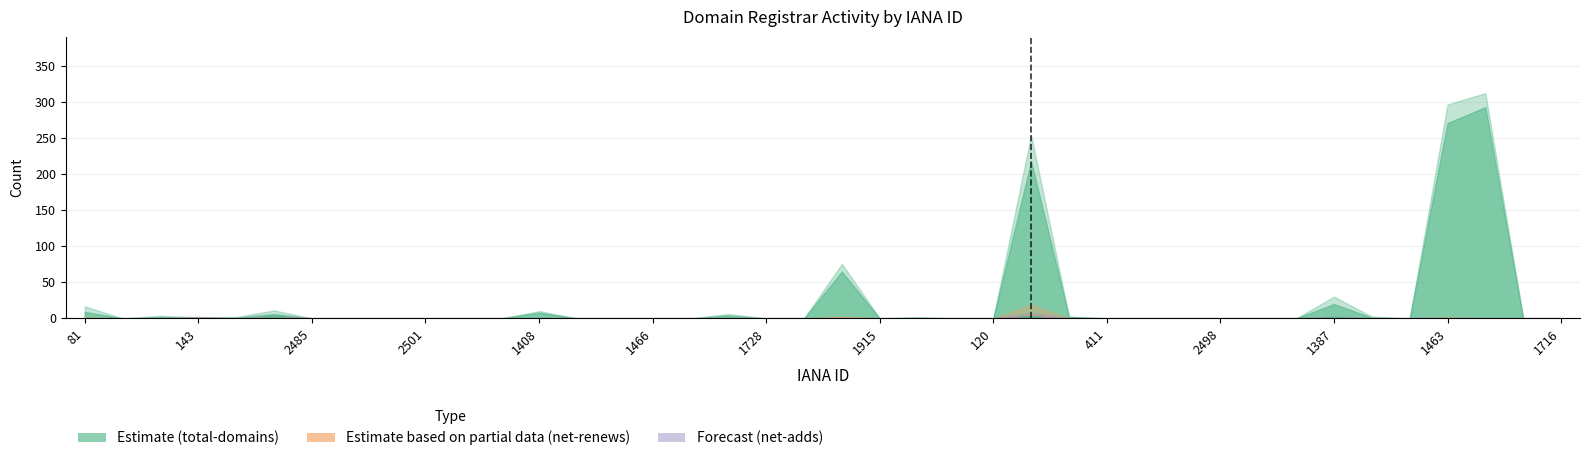

What is the sum of all values?

8